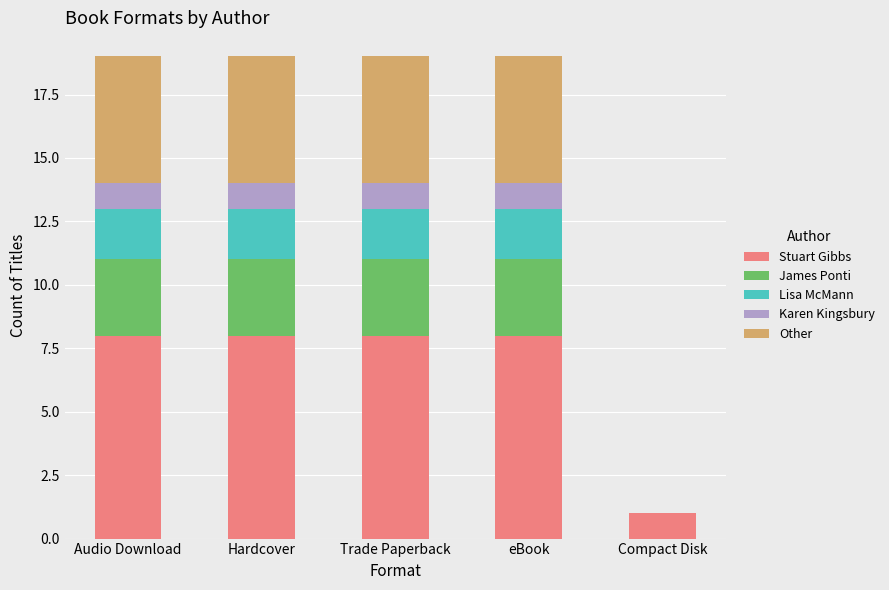

What are all the series names shown in the legend?

Stuart Gibbs, James Ponti, Lisa McMann, Karen Kingsbury, Other